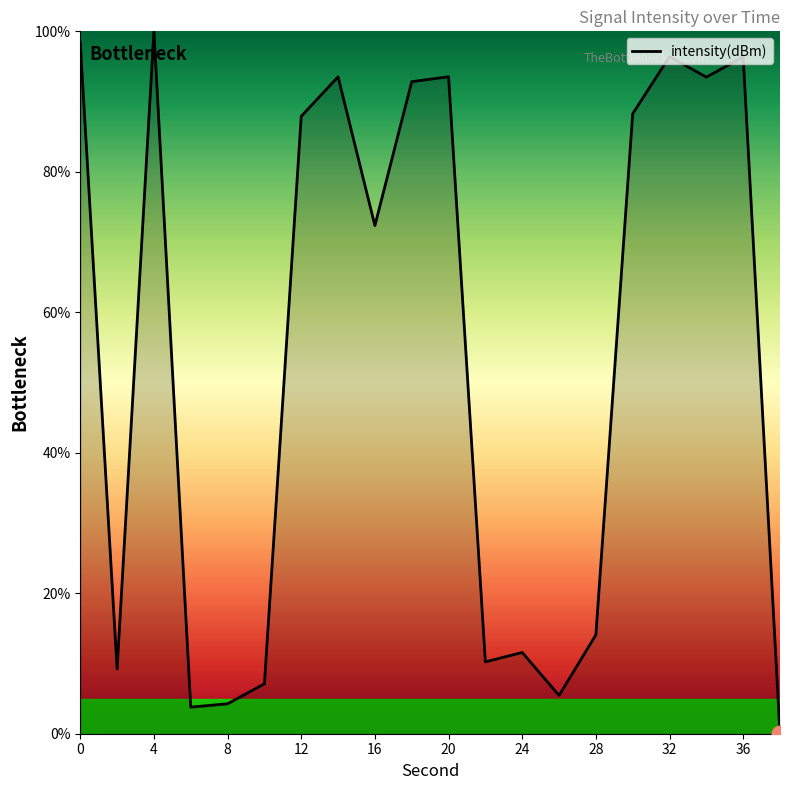

How many values are below 87?

10